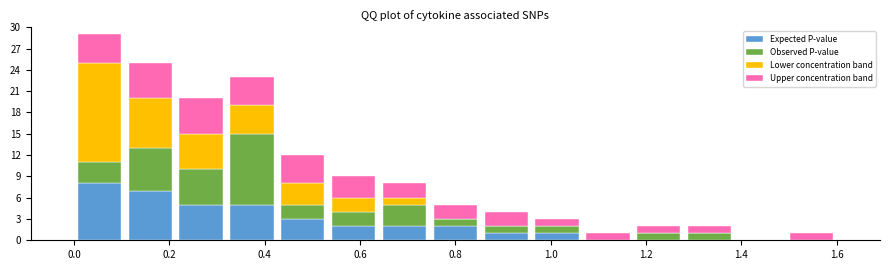

What is the total height of the stacked bar covering 0.74 to 0.86 on the x-axis? Neither the bar edges nor the heights are printed on the chart, so give them approximately, as read against the axes.

5